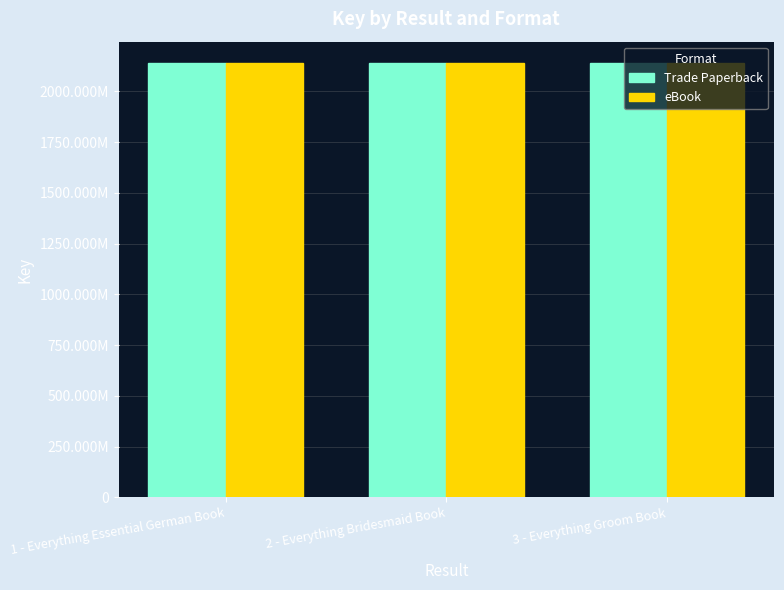

What are all the series names shown in the legend?

Trade Paperback, eBook